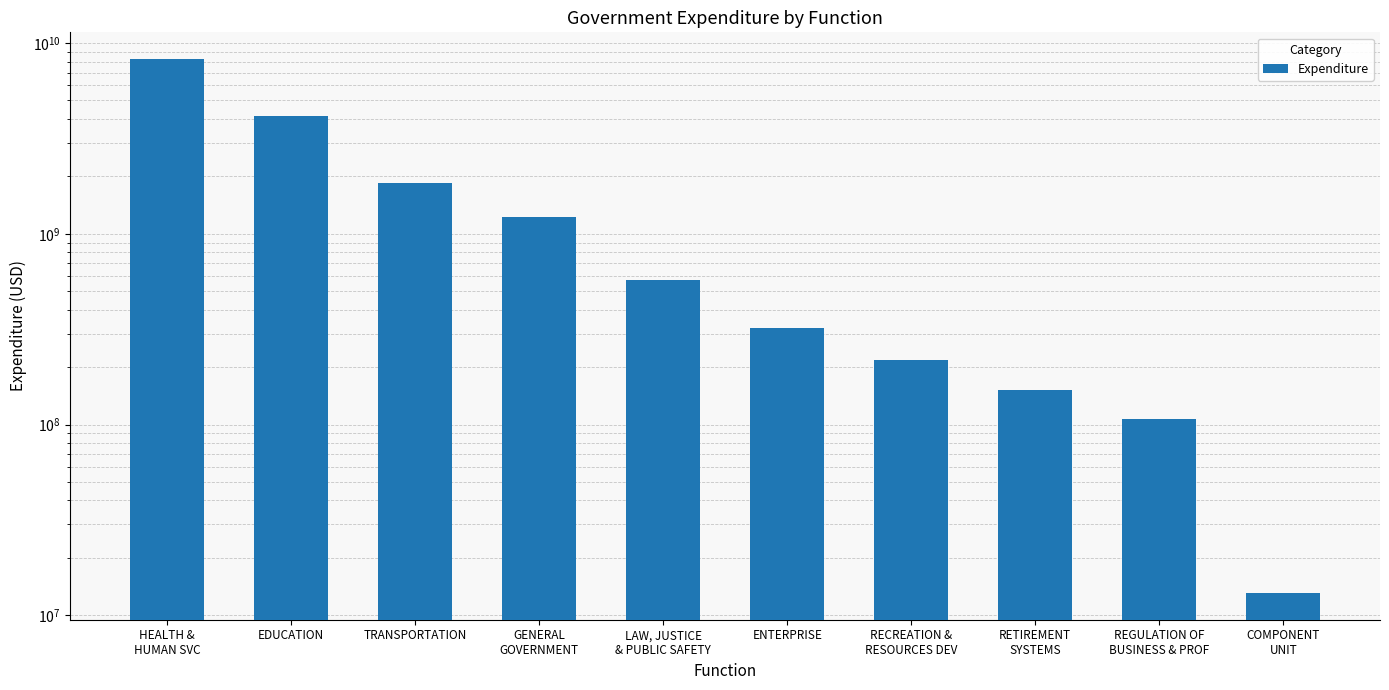

Reading right to left, list all the values displayed in this chart.

COMPONENT
UNIT=13084464.4	REGULATION OF
BUSINESS & PROF=106685749.8	RETIREMENT
SYSTEMS=152641073.5	RECREATION &
RESOURCES DEV=216812055.5	ENTERPRISE=320576411.4	LAW, JUSTICE
& PUBLIC SAFETY=572768862.4	GENERAL
GOVERNMENT=1227876403.6	TRANSPORTATION=1843412939.3	EDUCATION=4167482440.6	HEALTH &
HUMAN SVC=8248129866.4